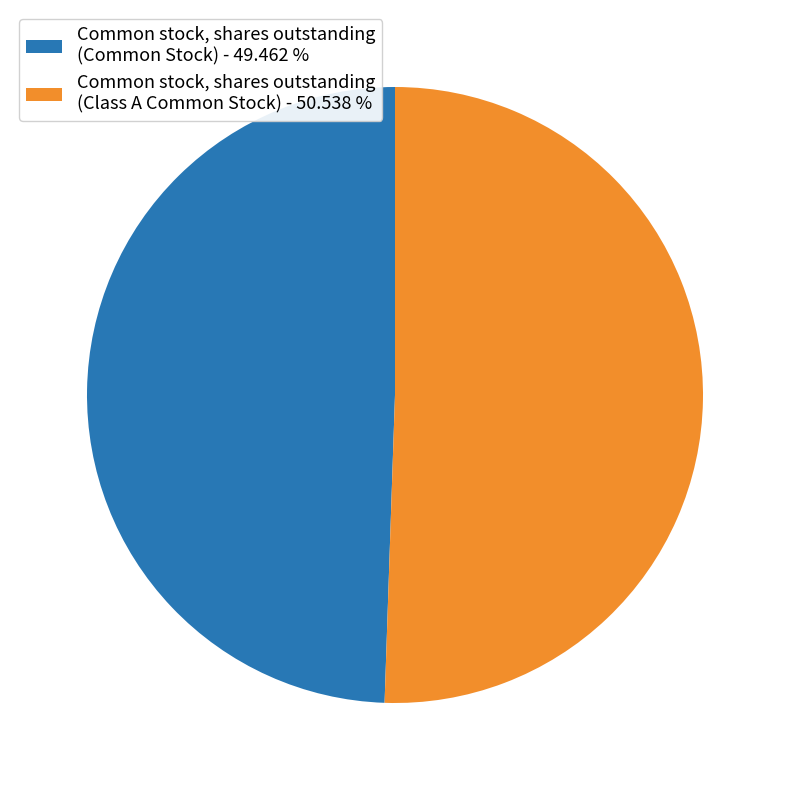

Do Common stock, shares outstanding (Class A Common Stock) - 50.538 % and Common stock, shares outstanding (Common Stock) - 49.462 % together represent more than half of the pie?

Yes